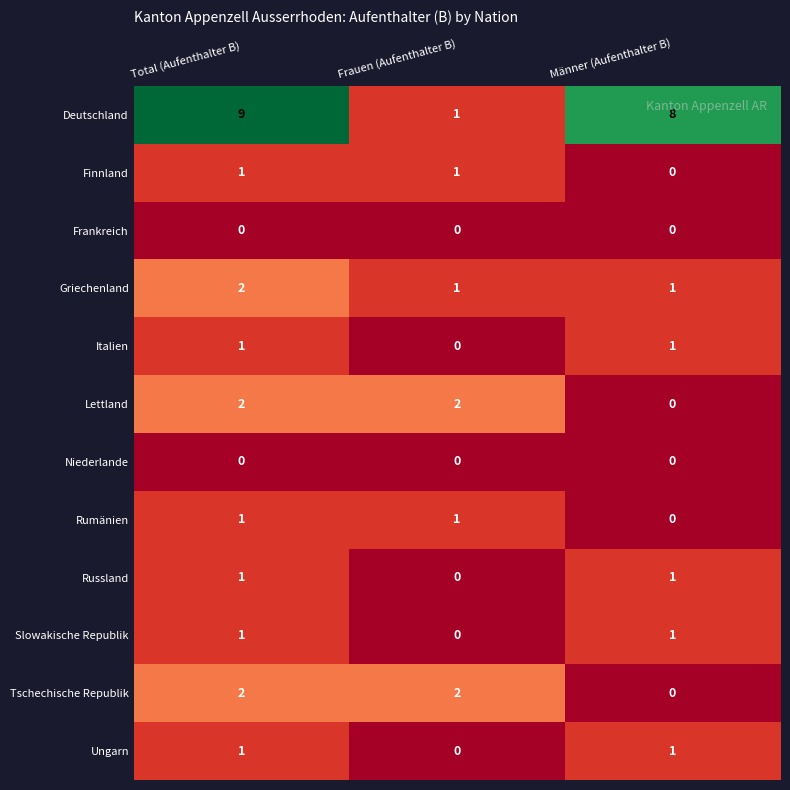

Which series has the widest spread of values?

Deutschland